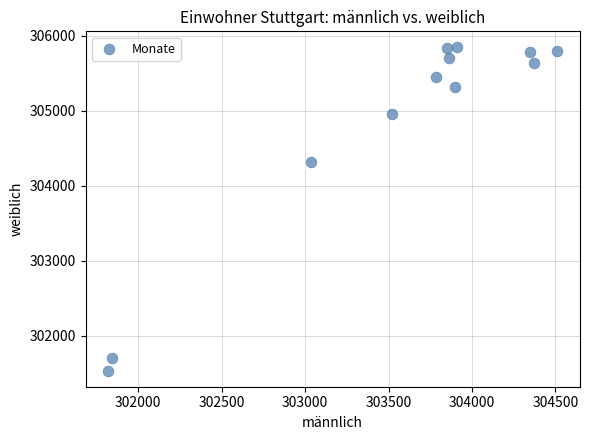

What Y value in the scatter plot is closest to 303688?

304311